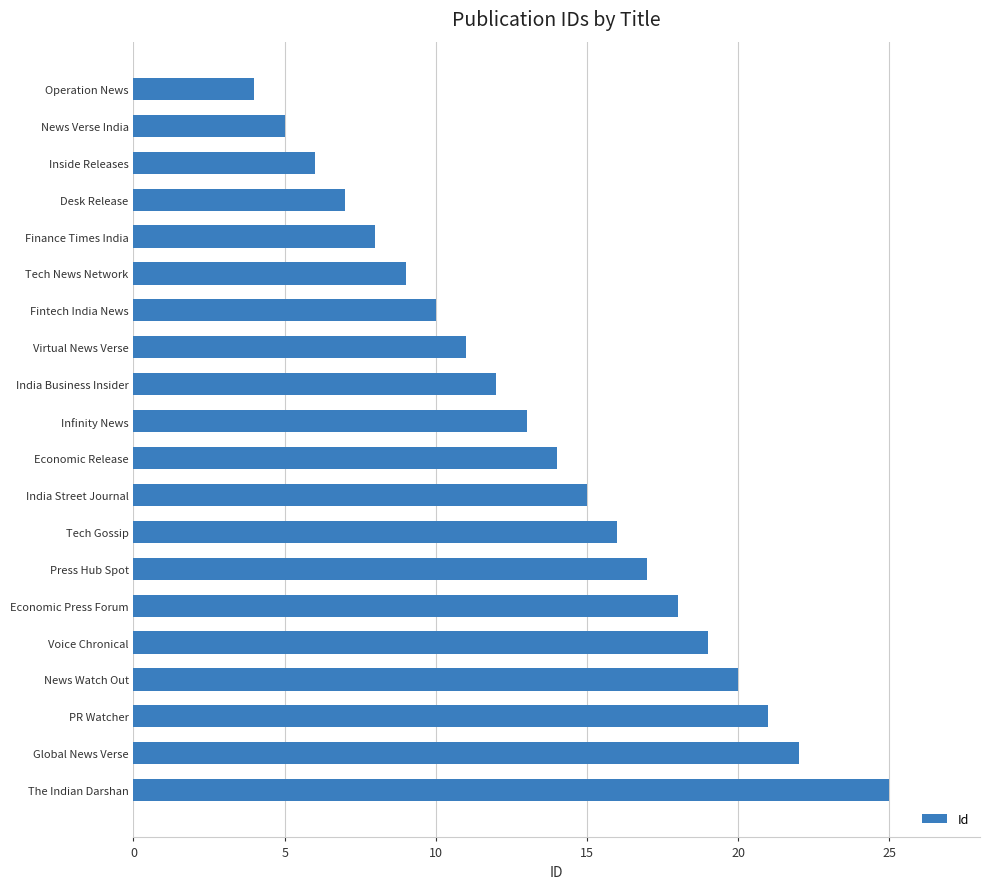

List the labels in order of value, largest first.

The Indian Darshan, Global News Verse, PR Watcher, News Watch Out, Voice Chronical, Economic Press Forum, Press Hub Spot, Tech Gossip, India Street Journal, Economic Release, Infinity News, India Business Insider, Virtual News Verse, Fintech India News, Tech News Network, Finance Times India, Desk Release, Inside Releases, News Verse India, Operation News